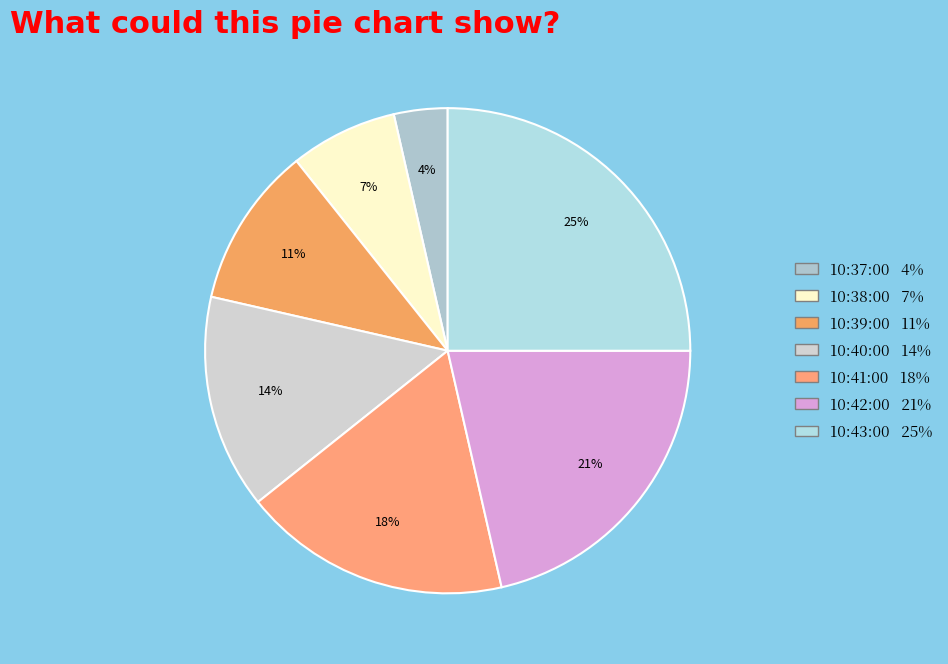

How many segments does this pie chart have?

7